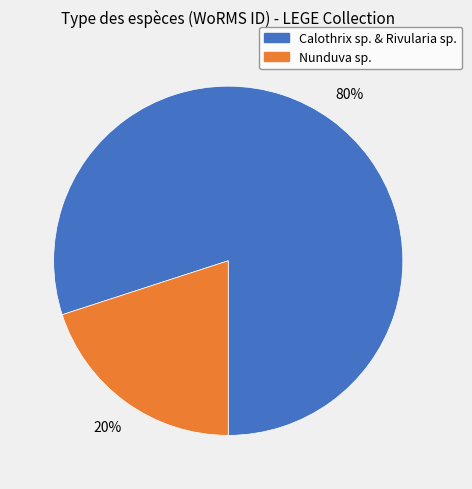

How many segments does this pie chart have?

2